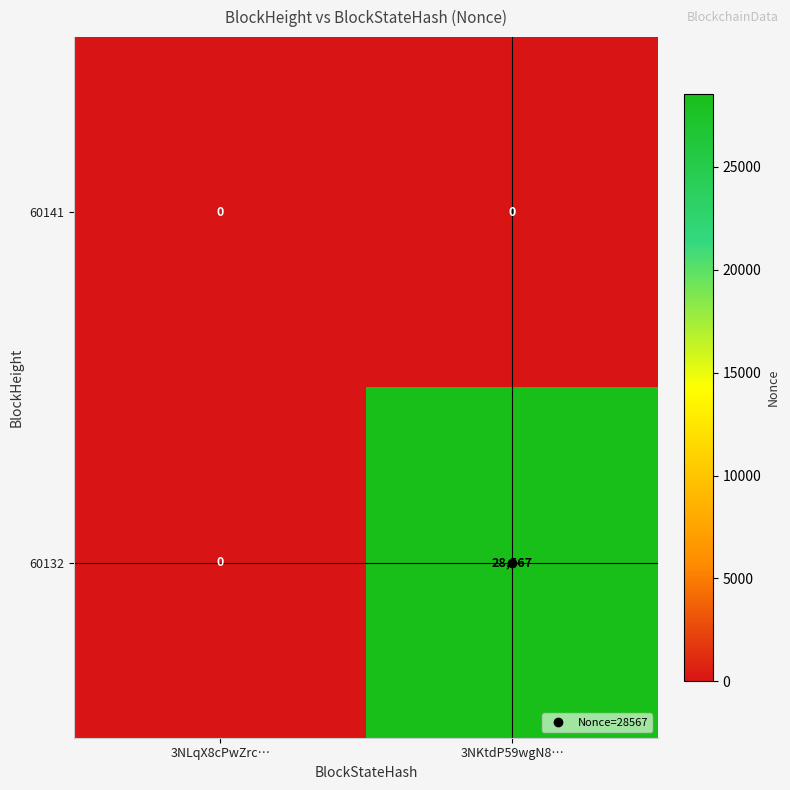

List the labels in order of 60132 value, smallest first.

3NLqX8cPwZrc…, 3NKtdP59wgN8…